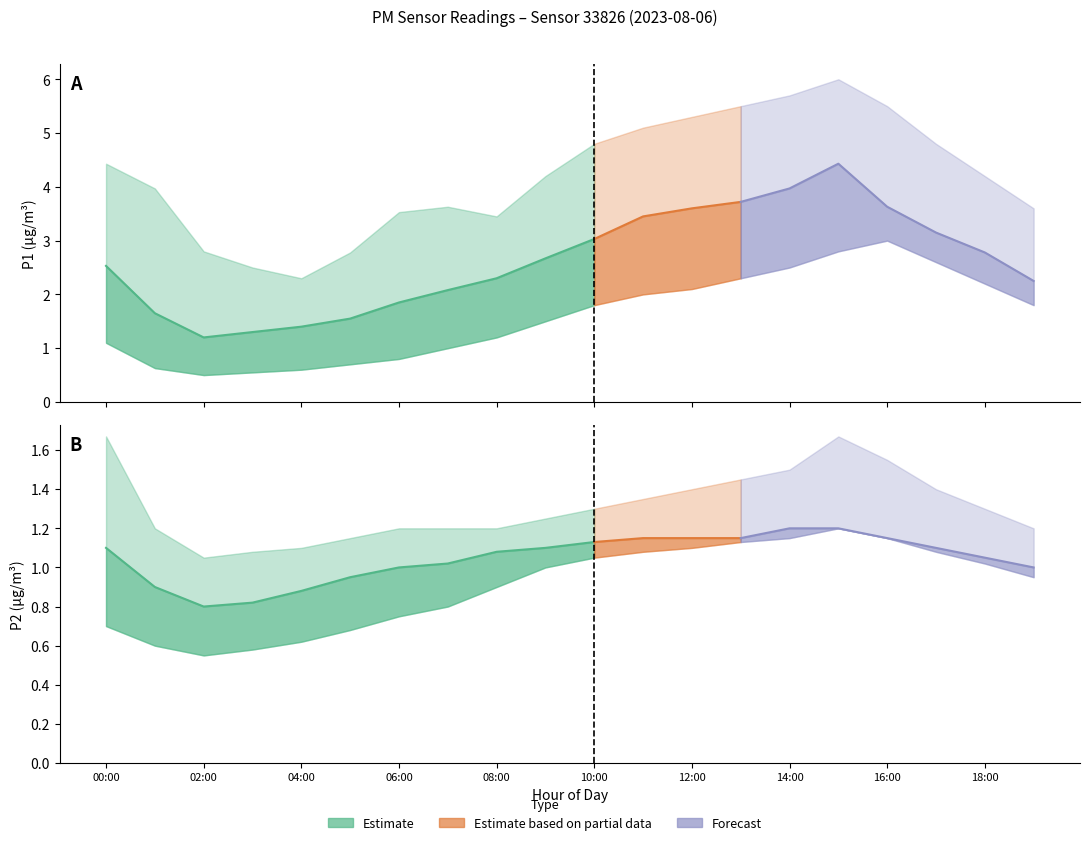

Which category has the highest value across all series?

15:00